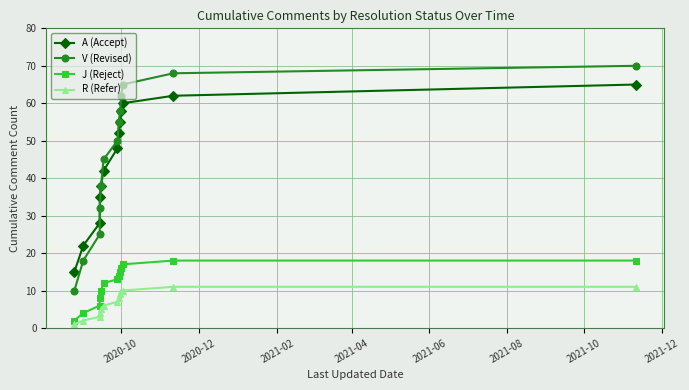

Does the chart have visible grid lines?

Yes